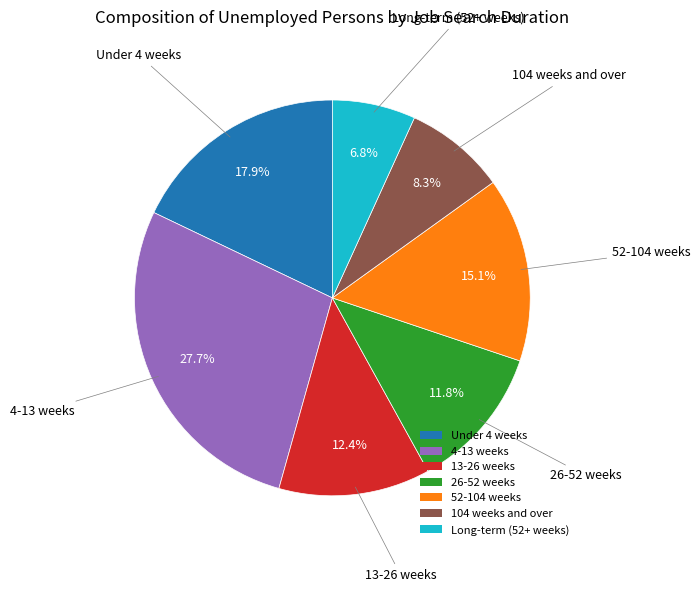

Does any single category account for the majority?

No